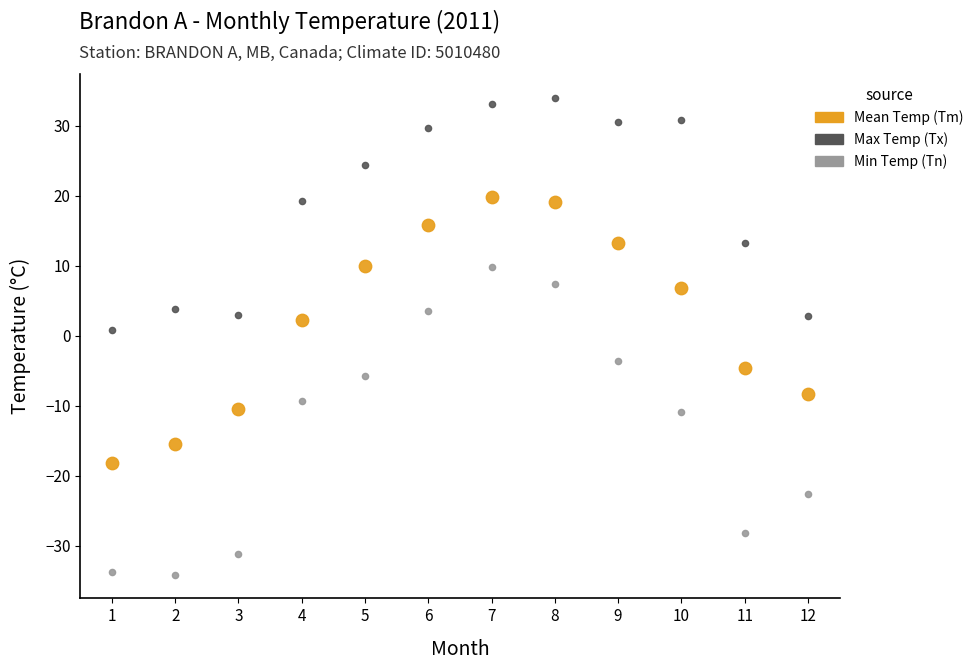

Which series has the largest Y range (max minus min)?

Min Temp (Tn)